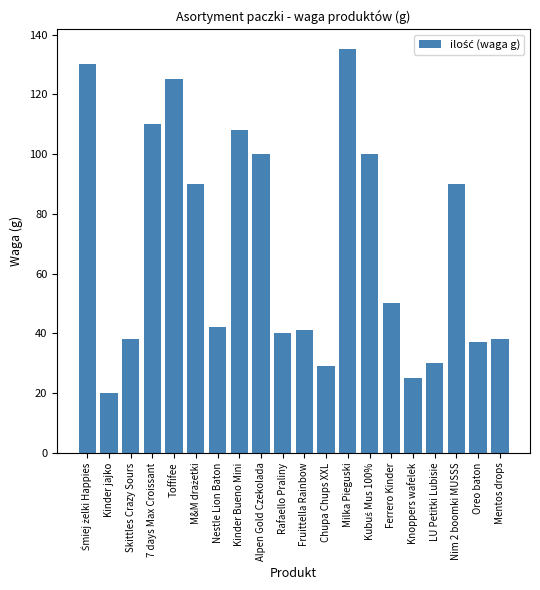

Are the bars horizontal?

No